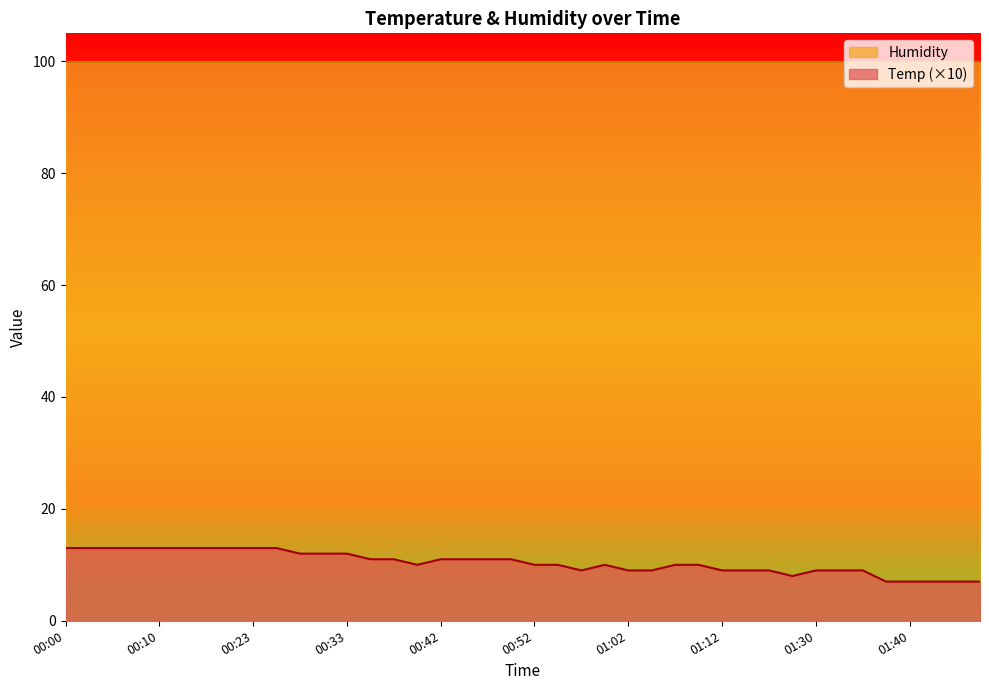

Reading right to left, extract all data points from this chart.

7	7	7	7	7	9	9	9	8	9	9	9	10	10	9	9	10	9	10	10	11	11	11	11	10	11	11	12	12	12	13	13	13	13	13	13	13	13	13	13